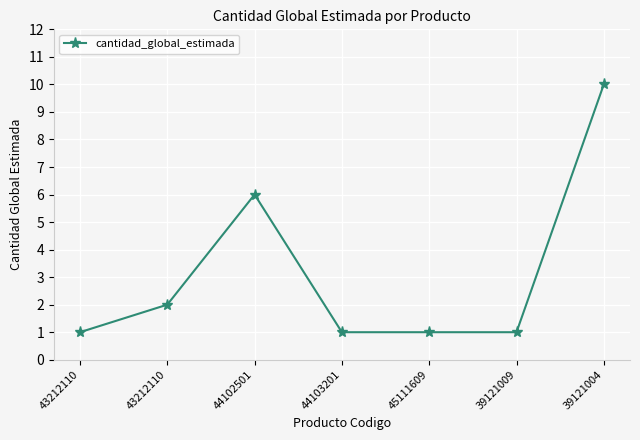

How many data points does each series have?

7